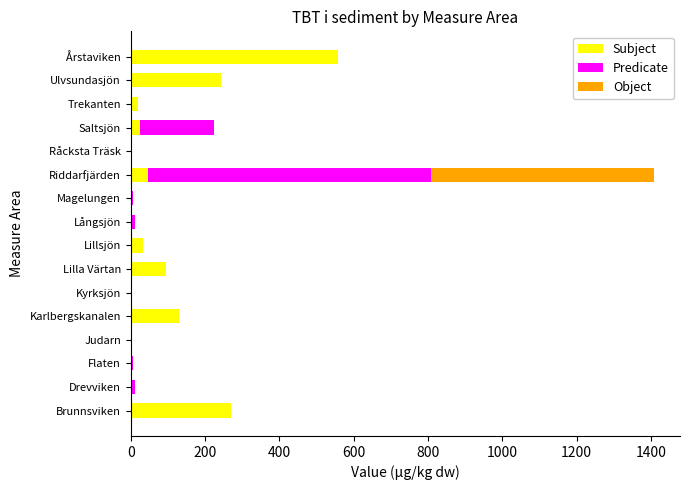

What is the highest value of the Subject series?

557.6